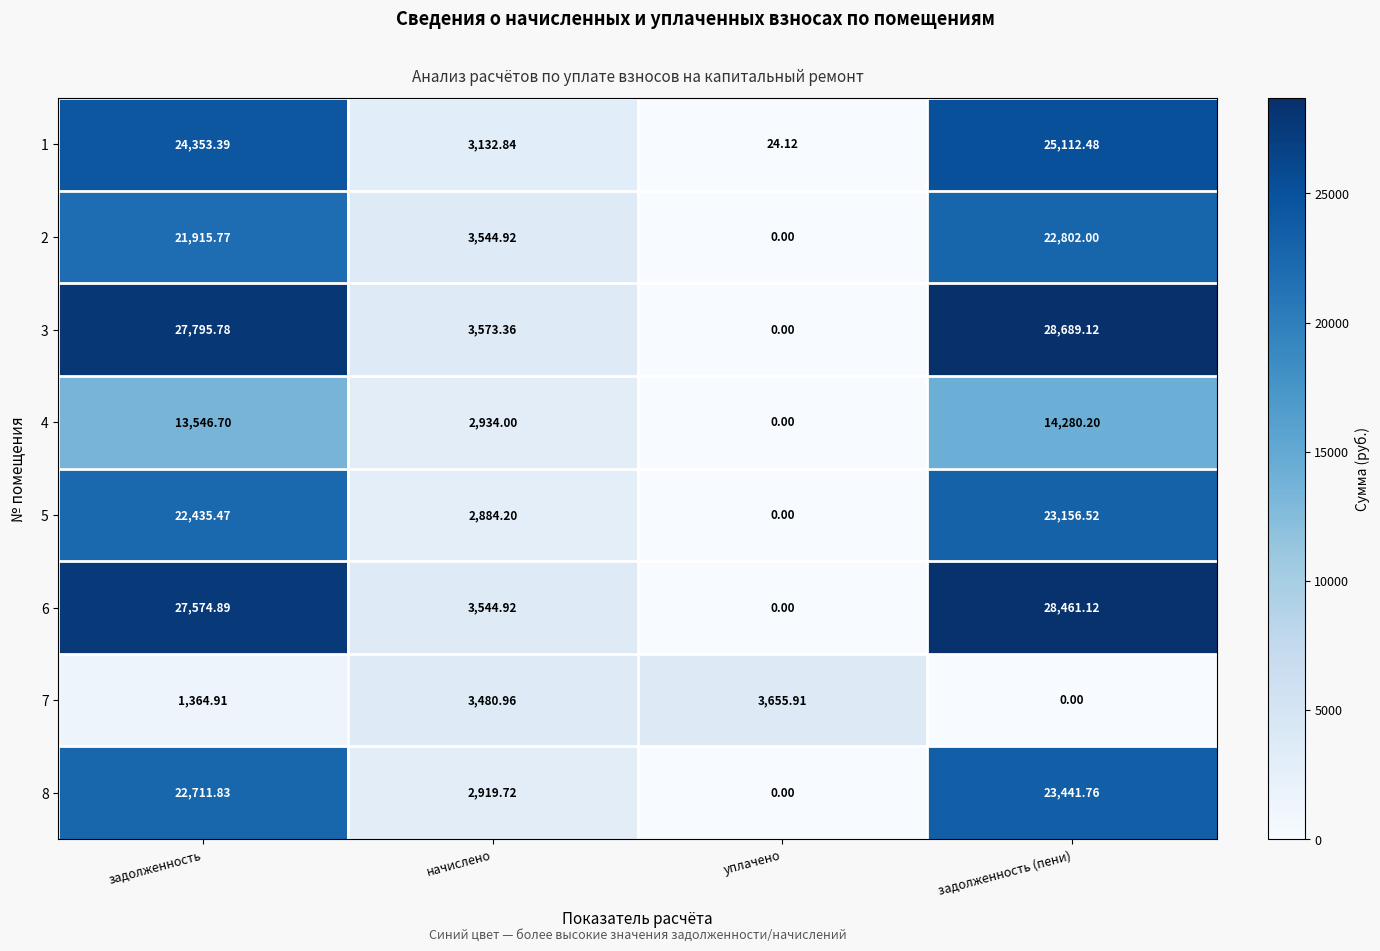

How many values in 8 are above zero?

3